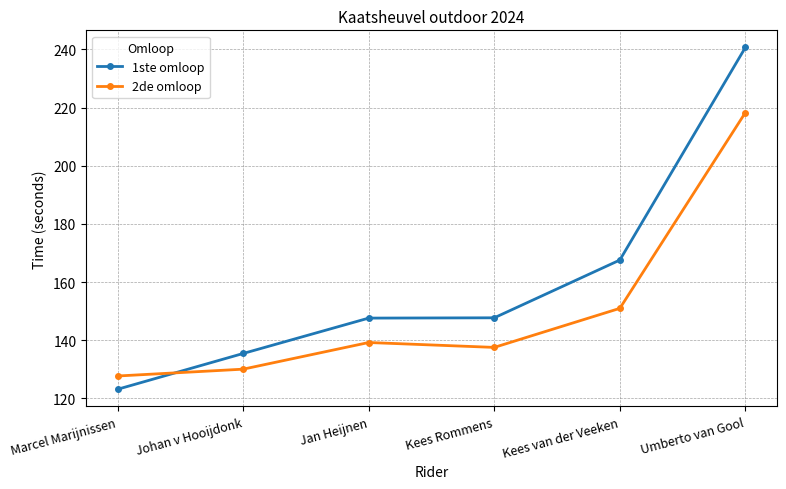

Is it true that 2de omloop equals 130.1 at Johan v Hooijdonk?

True